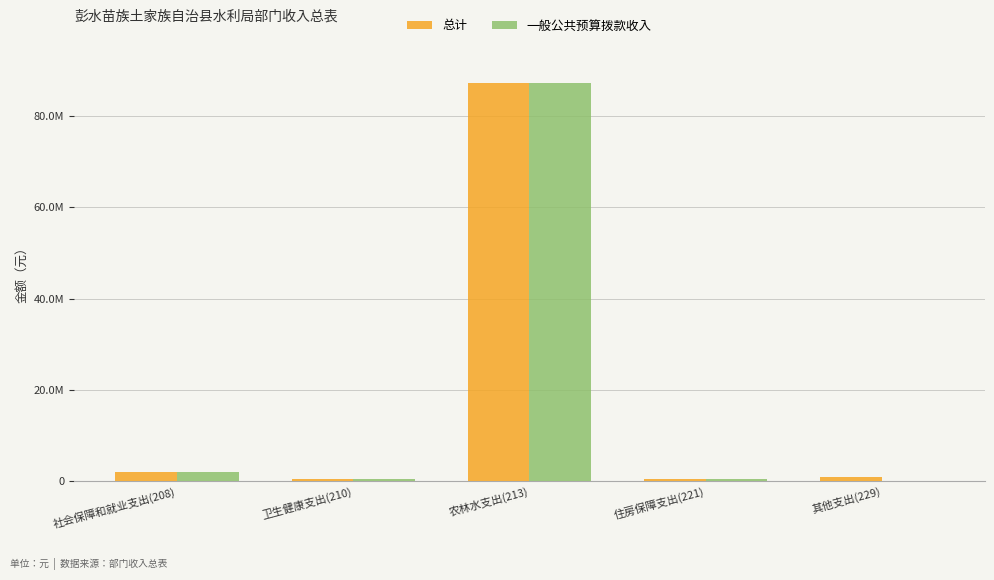

What are all the series names shown in the legend?

总计, 一般公共预算拨款收入